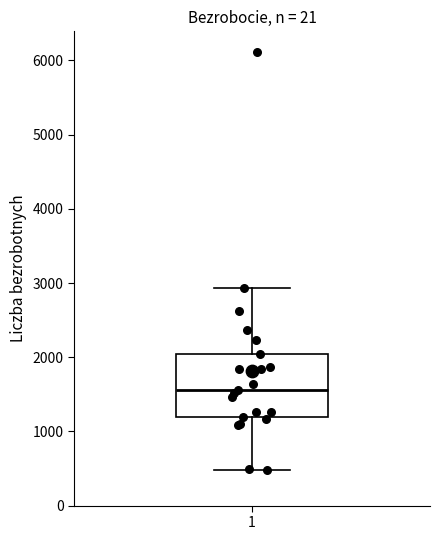

Where does the median line of the box at x = 1 sit on the y-axis? The values are not printed on the chart, so give them approximately, as read against the axis.

1600